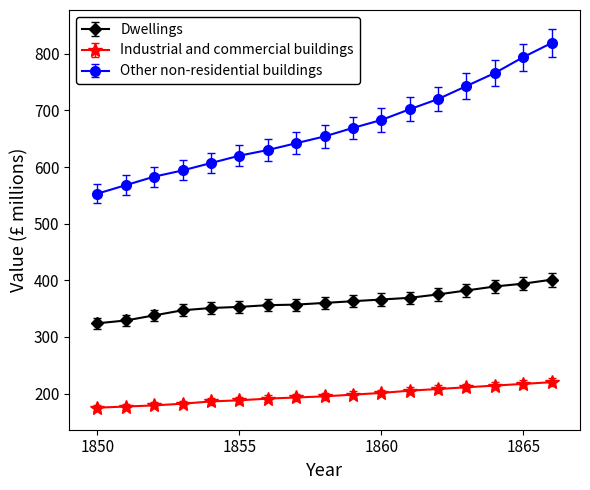

Which series has the largest total across all categories?

Other non-residential buildings